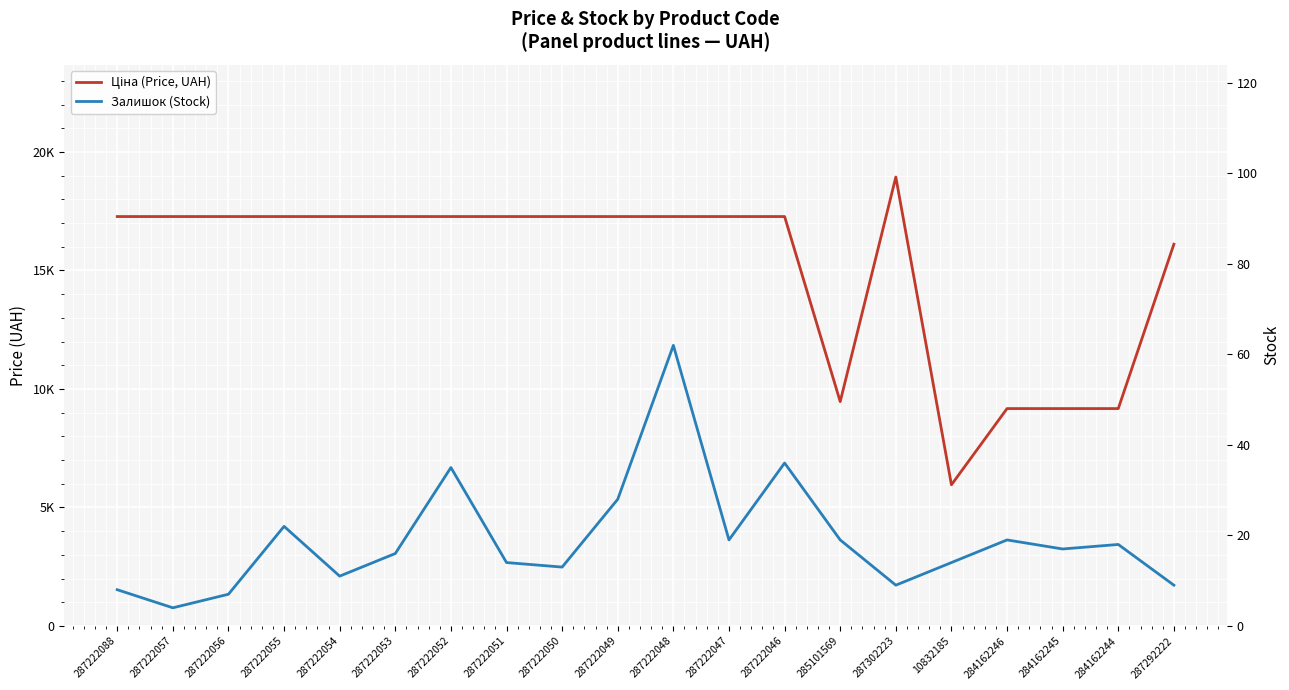

Where does the Залишок (Stock) series first go above 17?

287222055